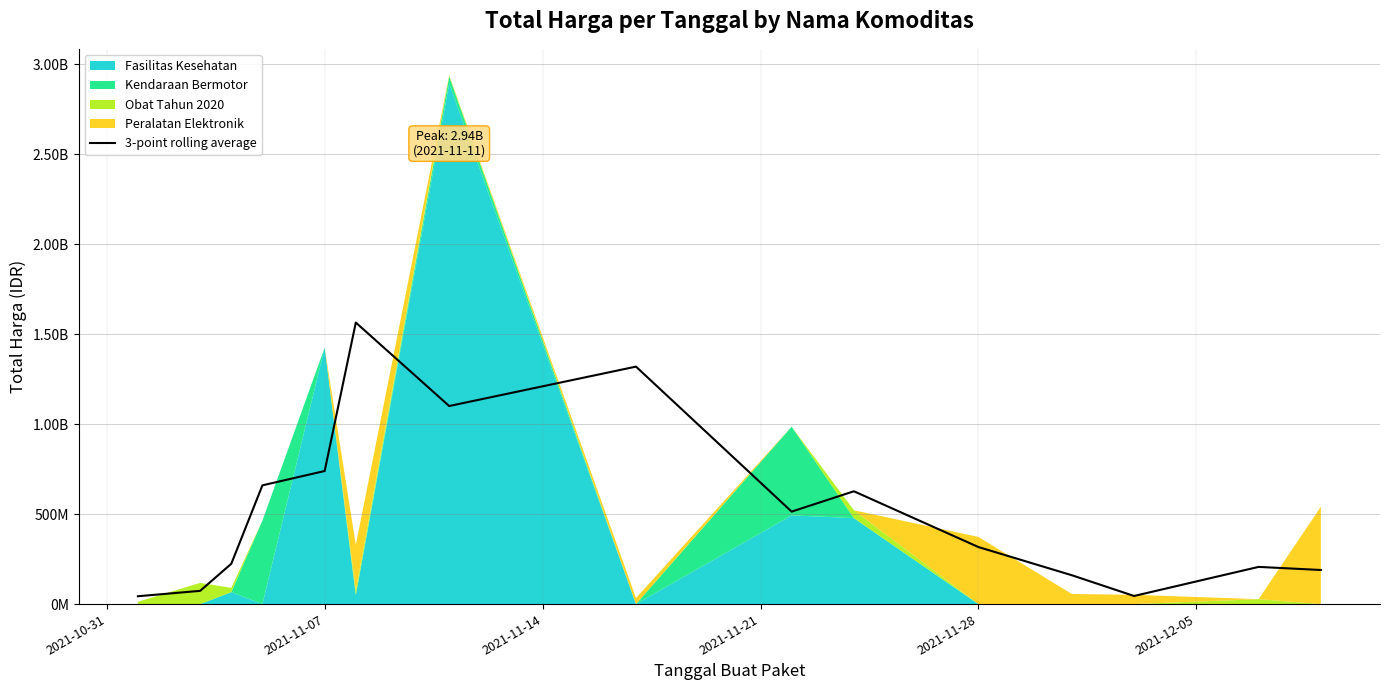

Between 2021-10-31 and 2021-11-28, which is larger?

2021-11-28